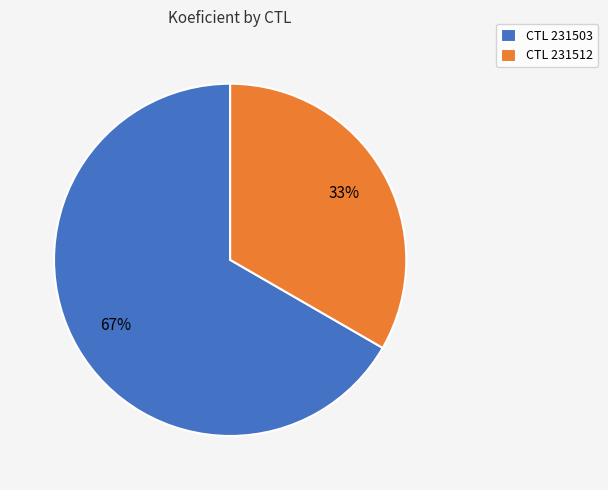

Which category accounts for the majority?

CTL 231503